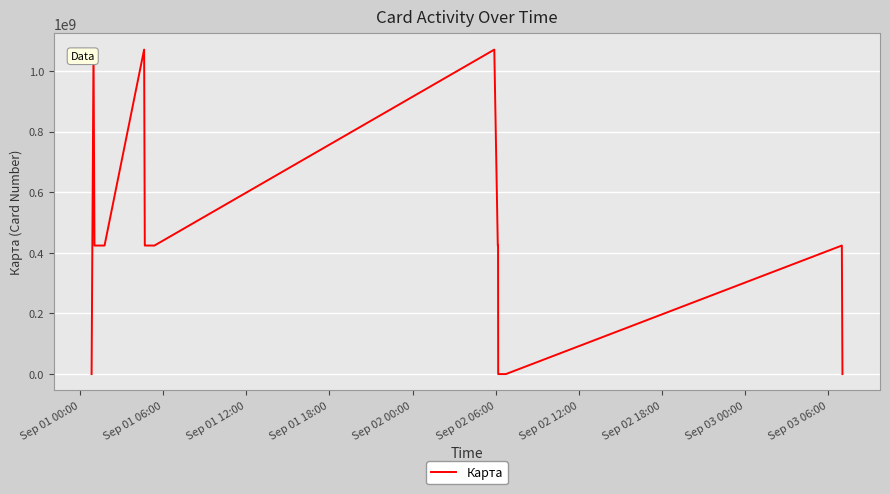

What is the maximum value shown in the chart?

1070231591